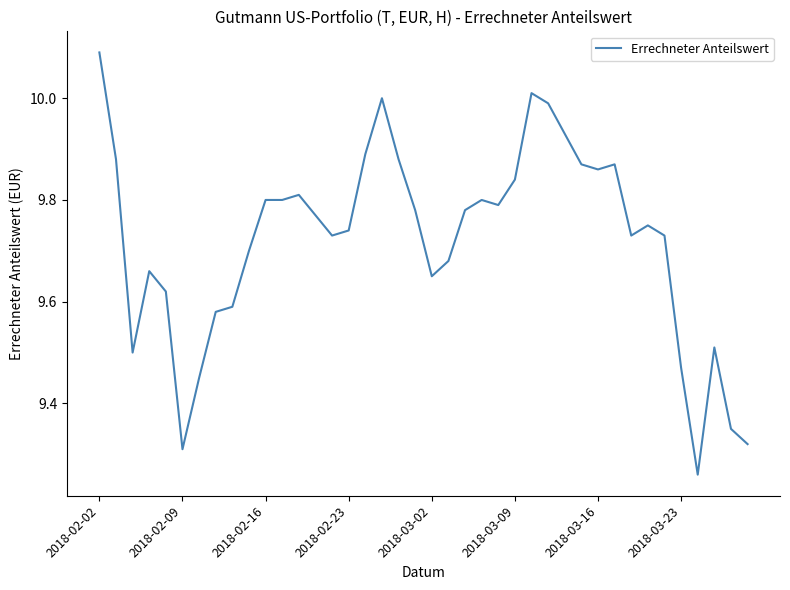

What is the value of the 21st point from the left?

9.7